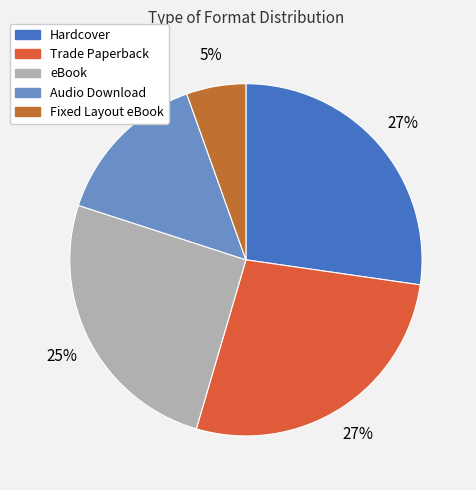

What percentage is the eBook slice, to the nearest percent?

25%